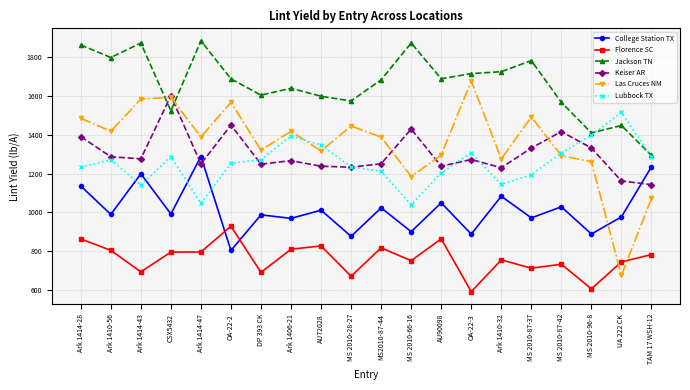

What position from the left is MS 2010-96-8?

18